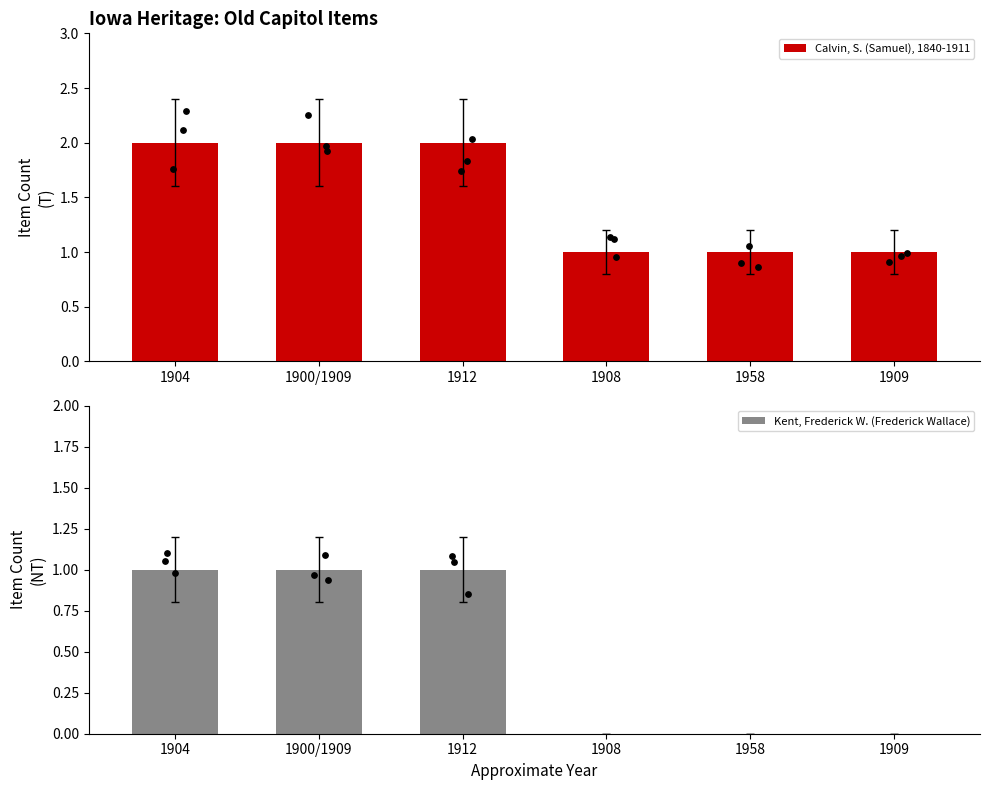

At how many categories does at least one series exceed 0?

6